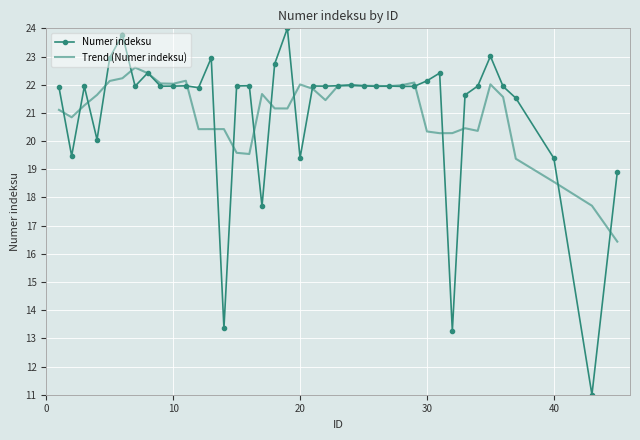

Rank the series by their maximum value, from highest to lowest.

Numer indeksu, Trend (Numer indeksu)